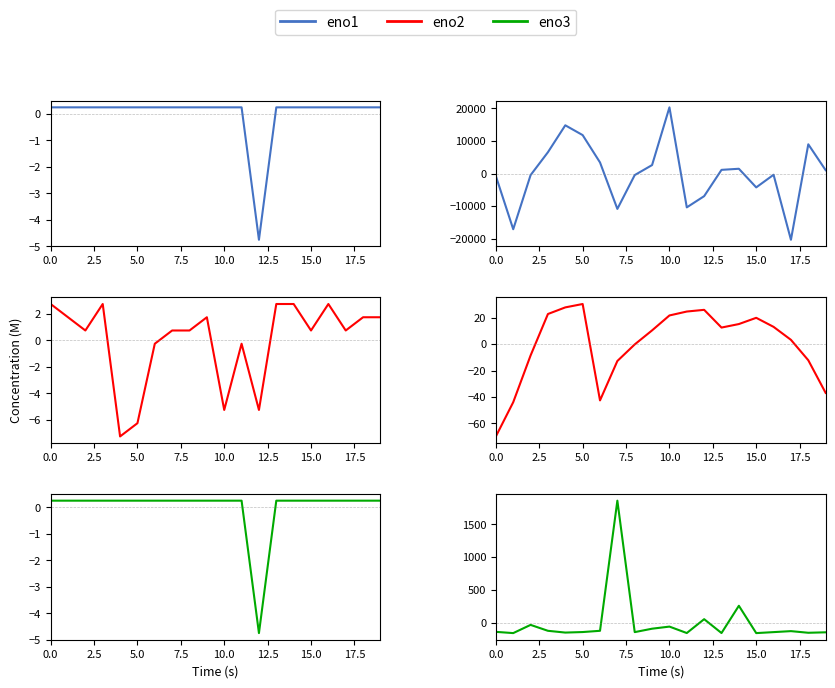

How many positive values does the eno3 series have?

3